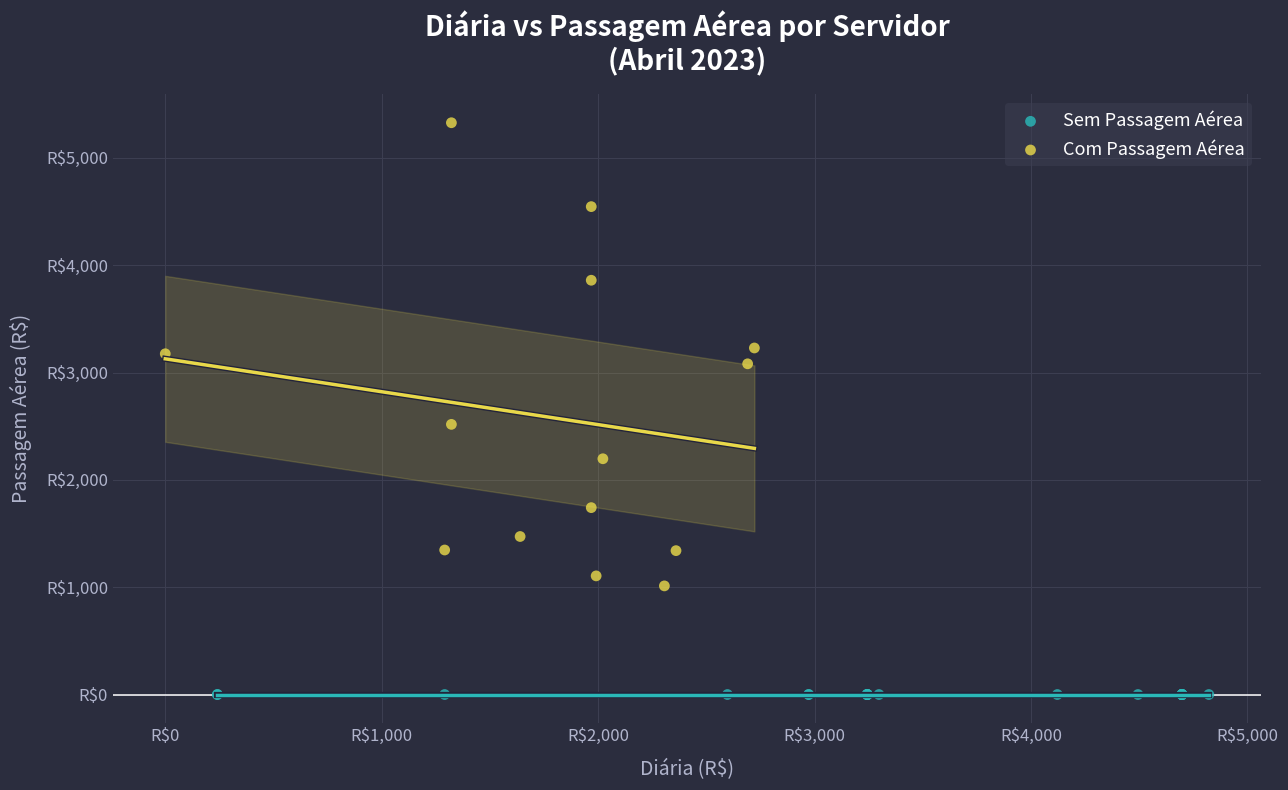

What are all the series names shown in the legend?

Sem Passagem Aérea, Com Passagem Aérea